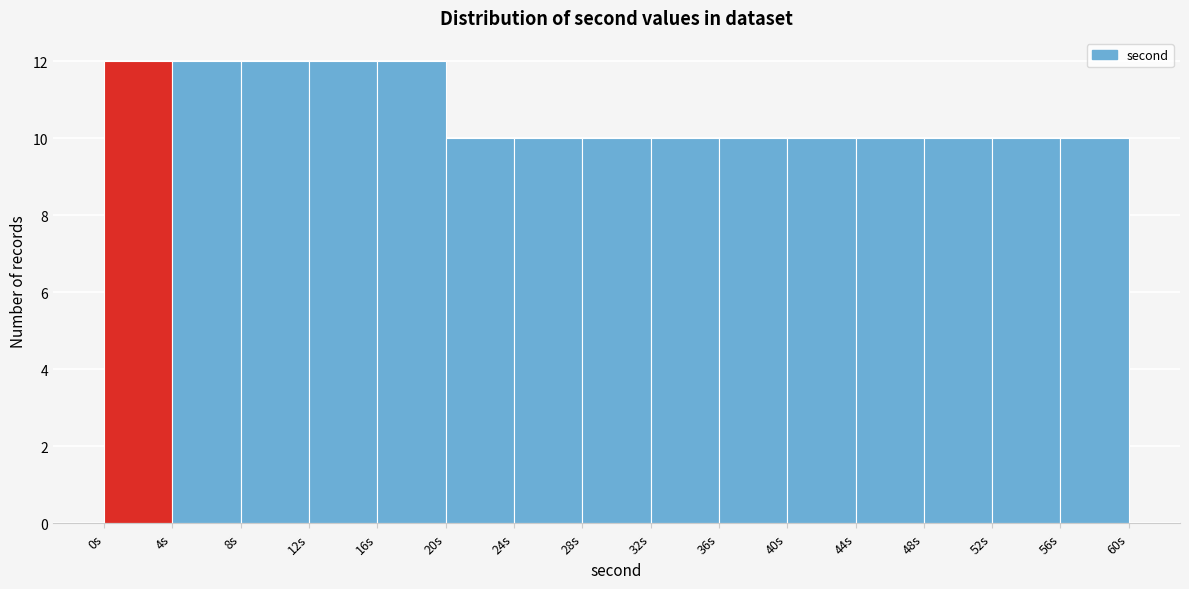

Reading left to right, transcribe this chart: for each bar, give the range it covers on the x-axis and its height. The values are not printed on the chart, so give them approximately, as read against the axis.

0 to 4: 12
4 to 8: 12
8 to 12: 12
12 to 16: 12
16 to 20: 12
20 to 24: 10
24 to 28: 10
28 to 32: 10
32 to 36: 10
36 to 40: 10
40 to 44: 10
44 to 48: 10
48 to 52: 10
52 to 56: 10
56 to 60: 10